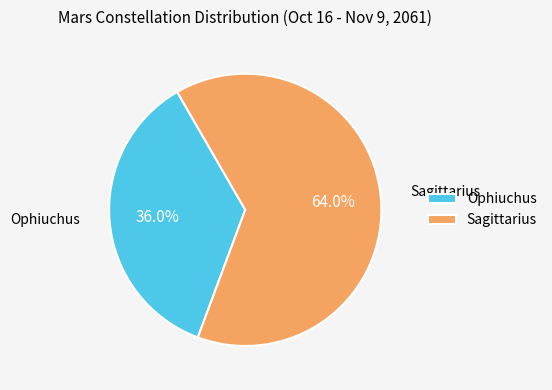

Which has a higher value, Sagittarius or Ophiuchus?

Sagittarius